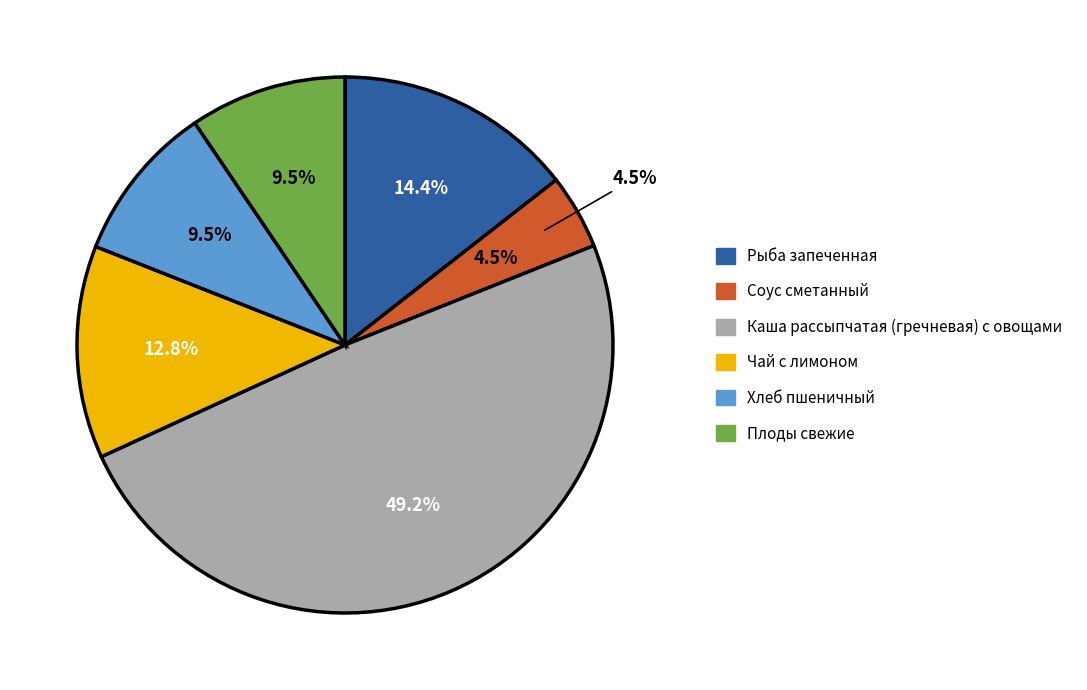

What portion of the pie excludes Хлеб пшеничный?

90.5%